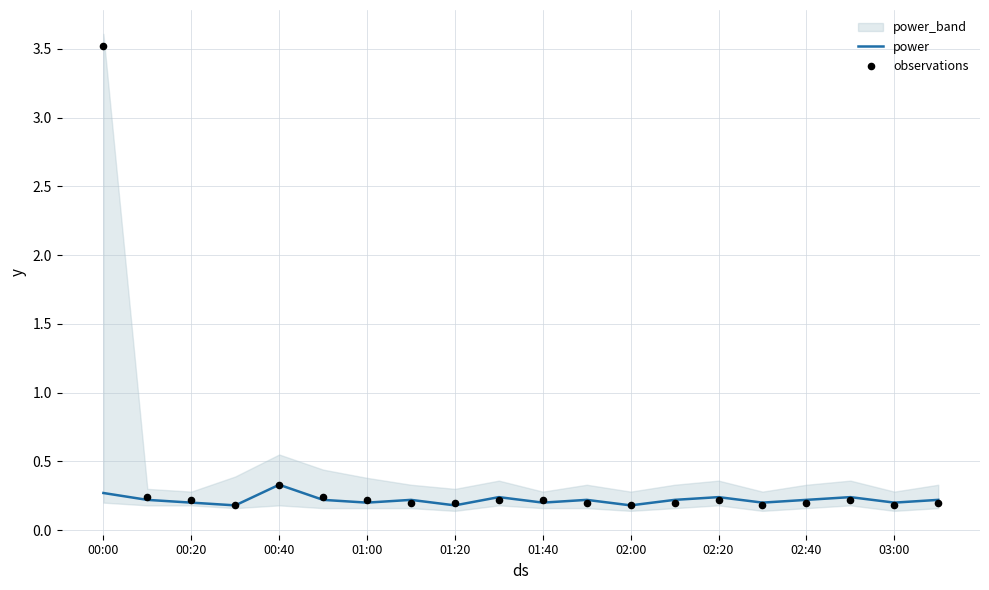

Which series has the largest total across all categories?

observations